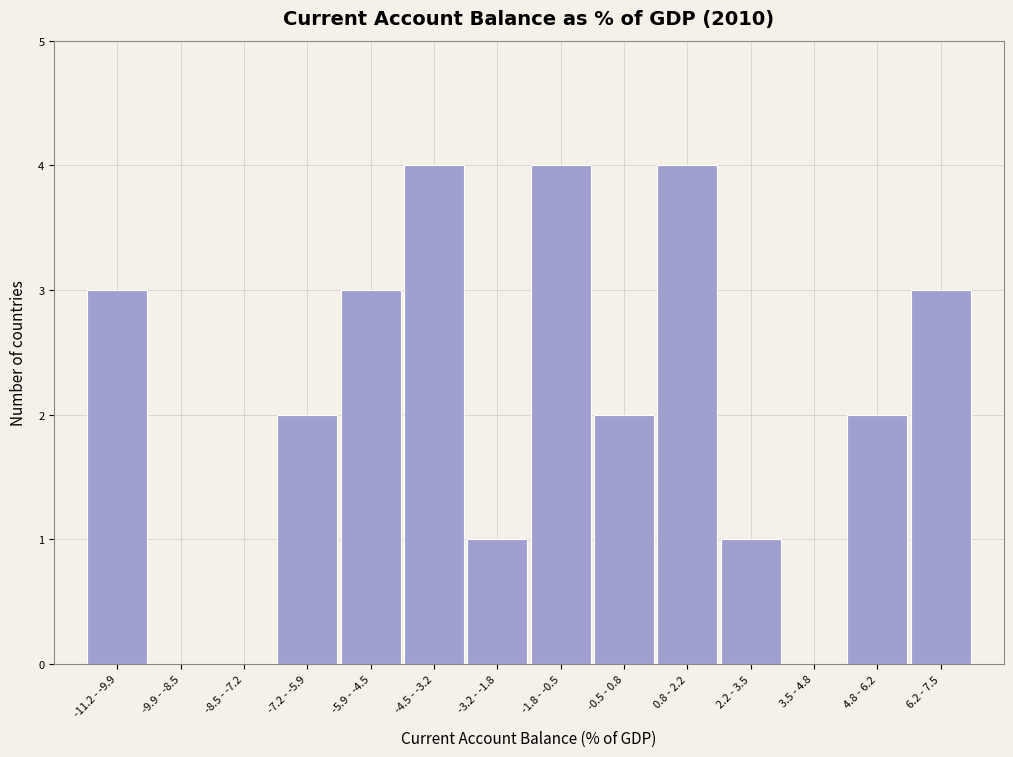

Reading left to right, list all the values displayed in this chart.

-11.2 - -9.9=3	-9.9 - -8.5=0	-8.5 - -7.2=0	-7.2 - -5.9=2	-5.9 - -4.5=3	-4.5 - -3.2=4	-3.2 - -1.8=1	-1.8 - -0.5=4	-0.5 - 0.8=2	0.8 - 2.2=4	2.2 - 3.5=1	3.5 - 4.8=0	4.8 - 6.2=2	6.2 - 7.5=3